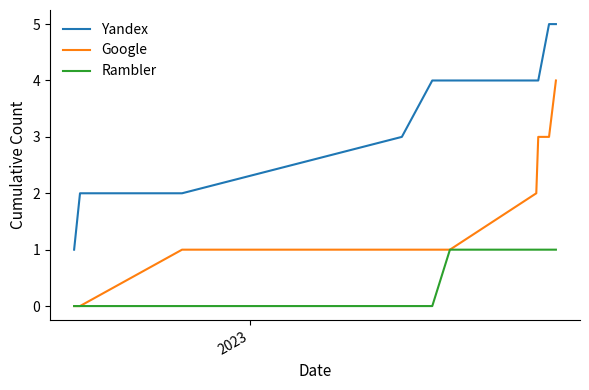

What are all the series names shown in the legend?

Yandex, Google, Rambler